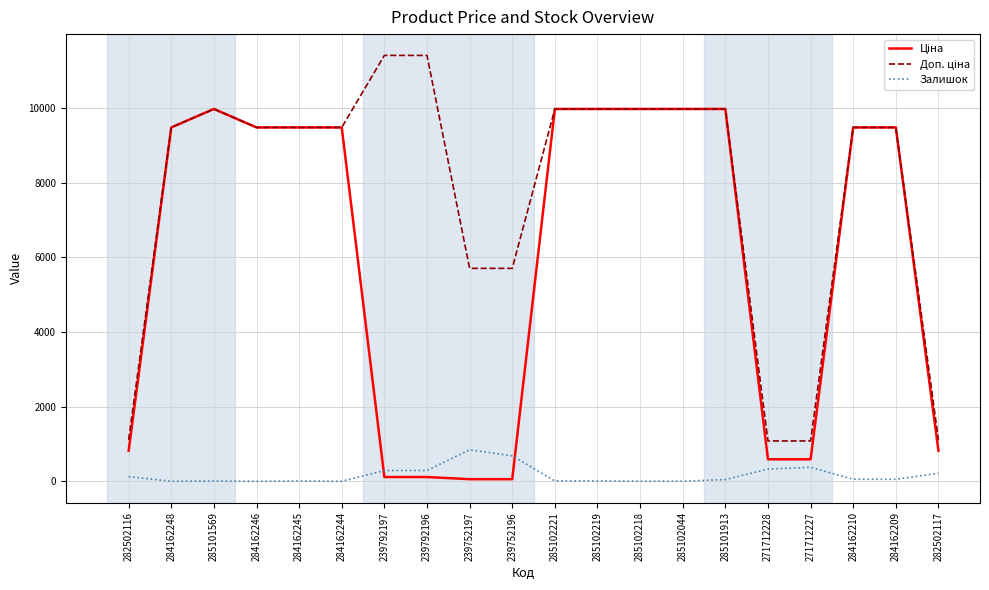

What is the spread (max minus min) of values at 271712228?

753.7